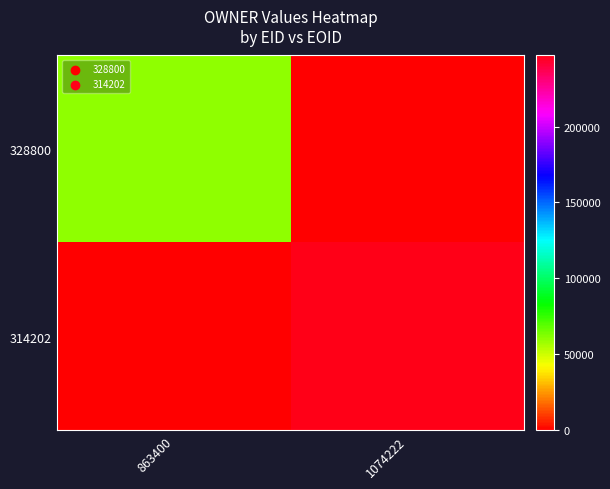

What is the difference between the highest and lowest values at 863400?

60033